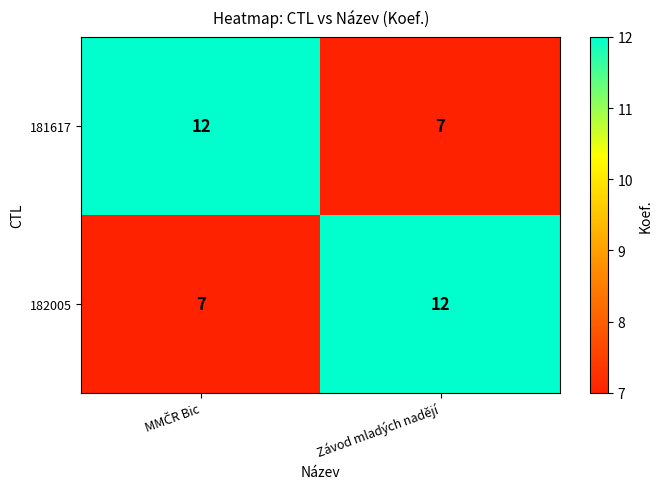

Count the number of data series in this chart.

2